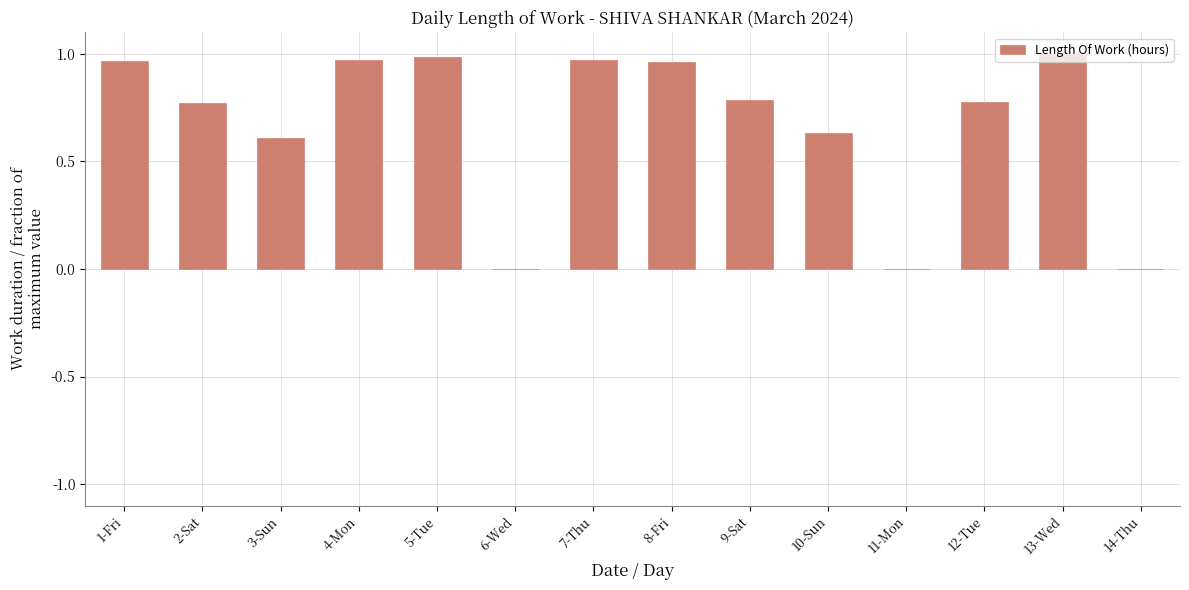

What is the sum of the values at 9-Sat and 10-Sun?

1.4